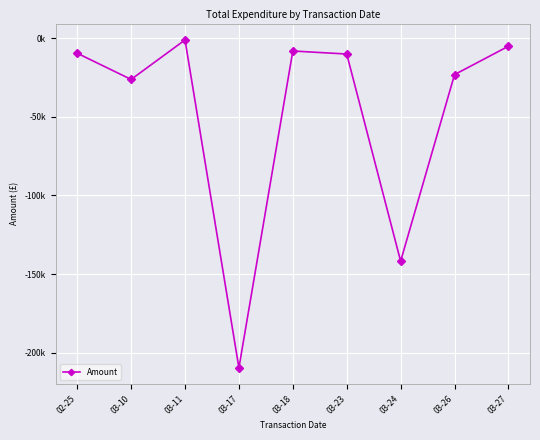

Is it true that the value at 03-10 is -11086.9?

False